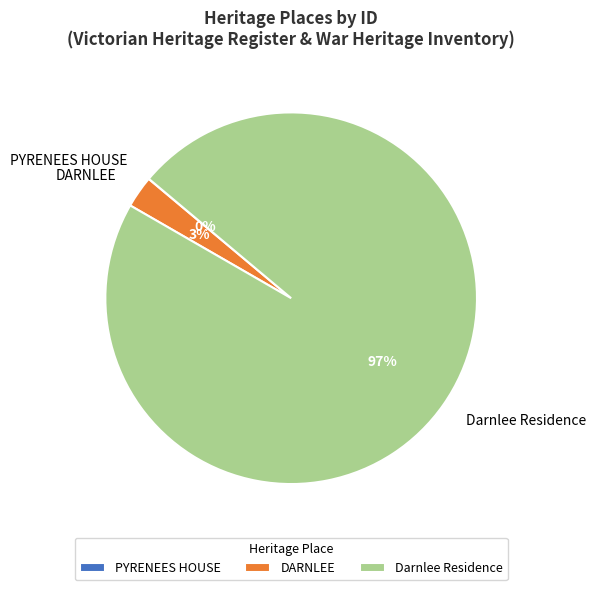

Which slice is the largest?

Darnlee Residence